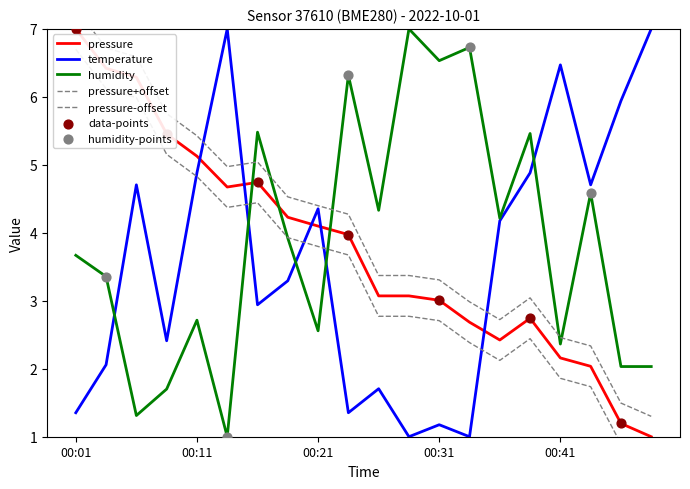

Is the value of pressure at 00:51 greater than the value of humidity at 00:46?

No